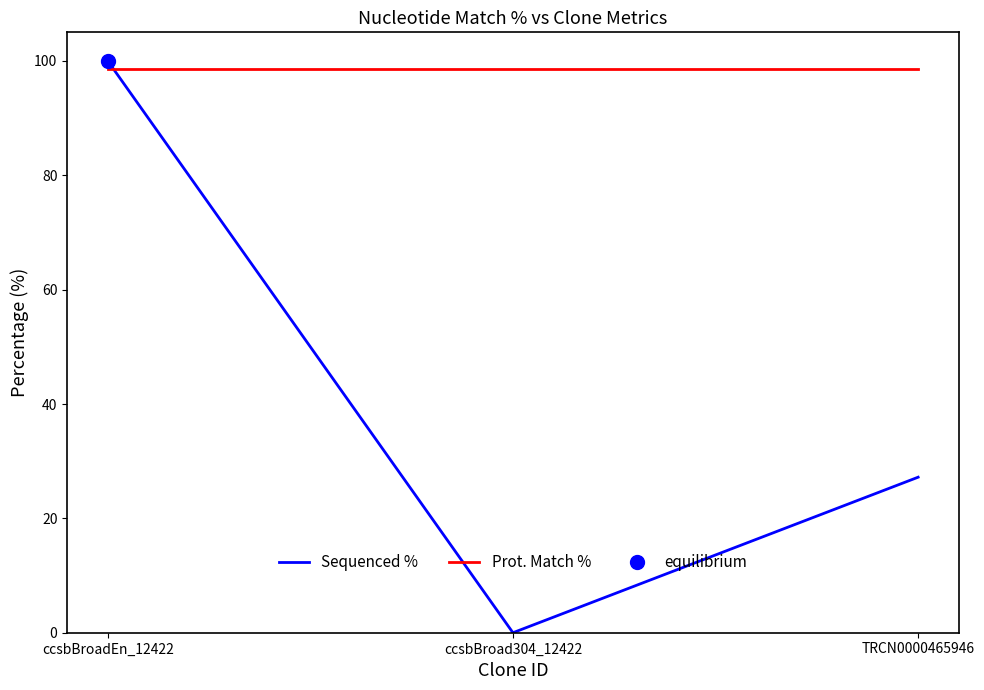

What is the difference between the Sequenced % values at TRCN0000465946 and ccsbBroad304_12422?

27.2